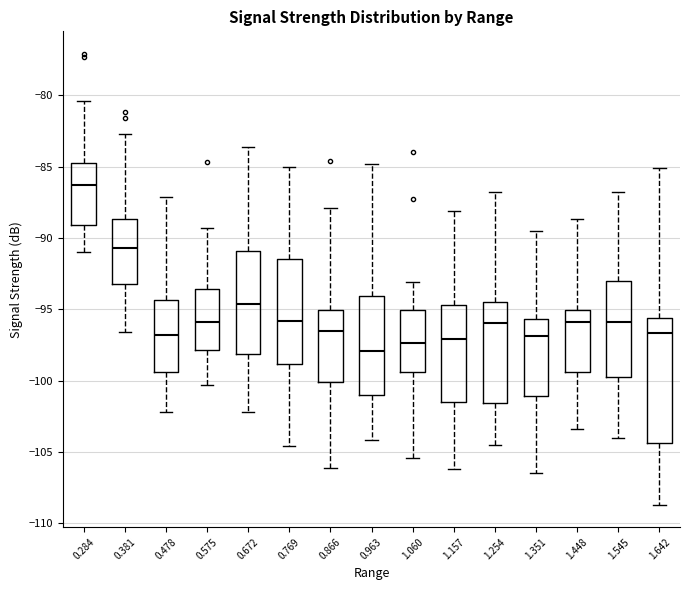

Reading left to right, transcribe this box plot: for each box, give where its median line is, the range the box spans, and where its two whiskers end, as read against the y-axis. The values are not printed on the chart, so give them approximately, as read against the axis.

0.284: median -86.5, box -89.0 to -85.0, whiskers -91.0 to -80.5
0.381: median -90.5, box -93.0 to -88.5, whiskers -96.5 to -82.5
0.478: median -97.0, box -99.5 to -94.5, whiskers -102.0 to -87.0
0.575: median -96.0, box -98.0 to -93.5, whiskers -100.5 to -89.5
0.672: median -94.5, box -98.0 to -91.0, whiskers -102.0 to -83.5
0.769: median -96.0, box -99.0 to -91.5, whiskers -104.5 to -85.0
0.866: median -96.5, box -100.0 to -95.0, whiskers -106.0 to -88.0
0.963: median -98.0, box -101.0 to -94.0, whiskers -104.0 to -85.0
1.060: median -97.5, box -99.5 to -95.0, whiskers -105.5 to -93.0
1.157: median -97.0, box -101.5 to -94.5, whiskers -106.0 to -88.0
1.254: median -96.0, box -101.5 to -94.5, whiskers -104.5 to -87.0
1.351: median -97.0, box -101.0 to -95.5, whiskers -106.5 to -89.5
1.448: median -96.0, box -99.5 to -95.0, whiskers -103.5 to -88.5
1.545: median -96.0, box -99.5 to -93.0, whiskers -104.0 to -87.0
1.642: median -96.5, box -104.5 to -95.5, whiskers -108.5 to -85.0